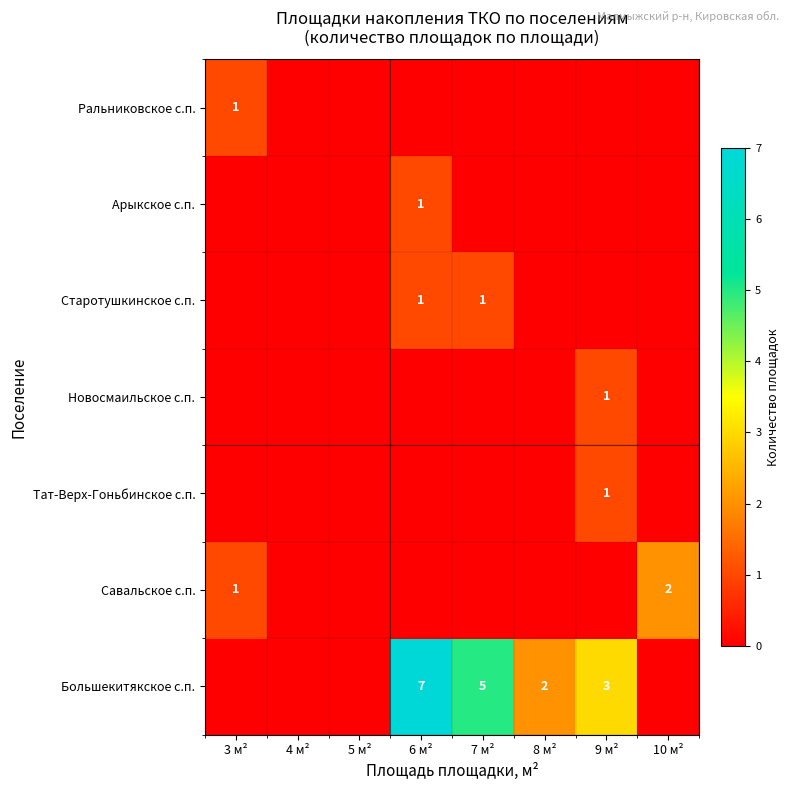

The Большекитякское с.п. series shows 5 at 9 м². True or false?

False